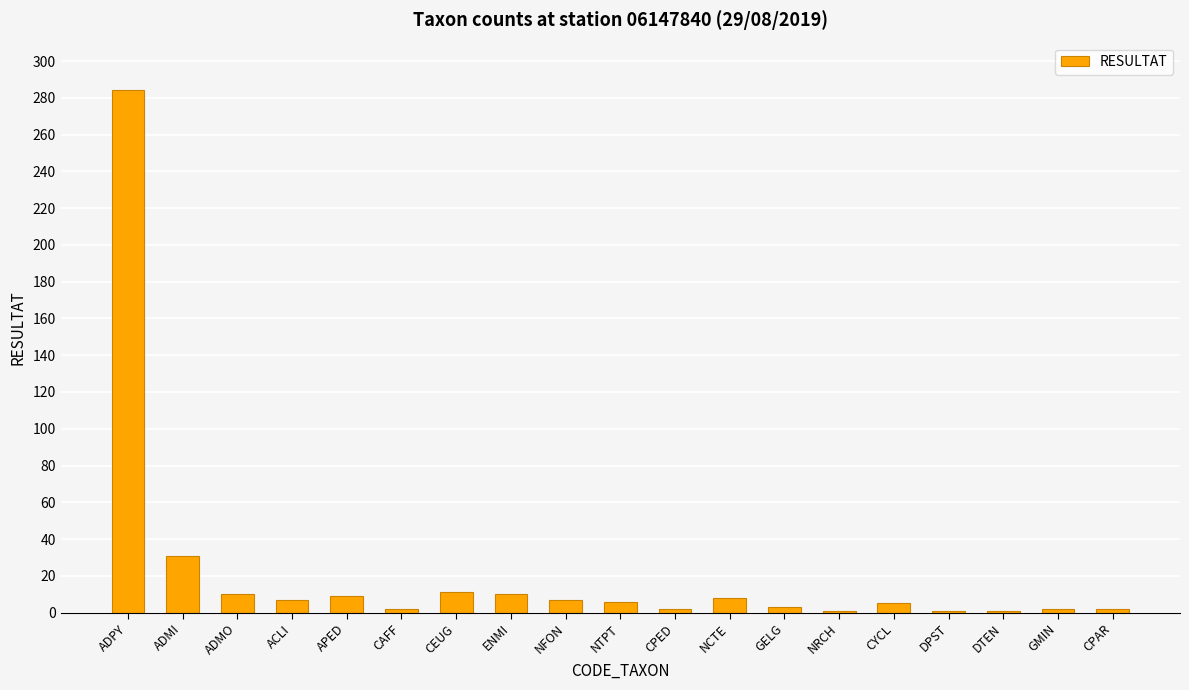

What is the maximum value shown in the chart?

284